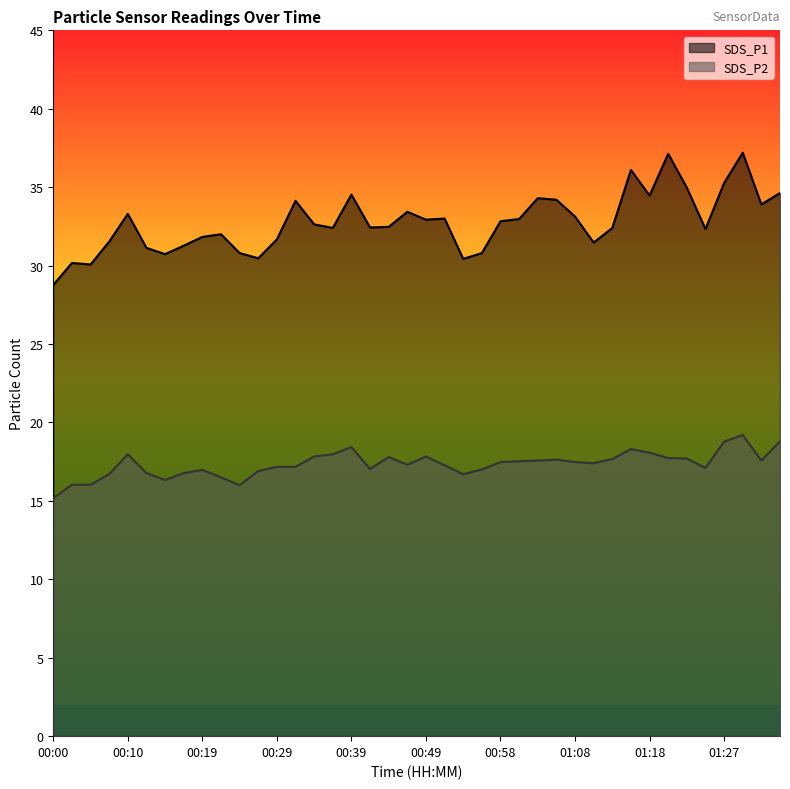

Is it true that SDS_P1 equals 54.4 at 01:13?

False